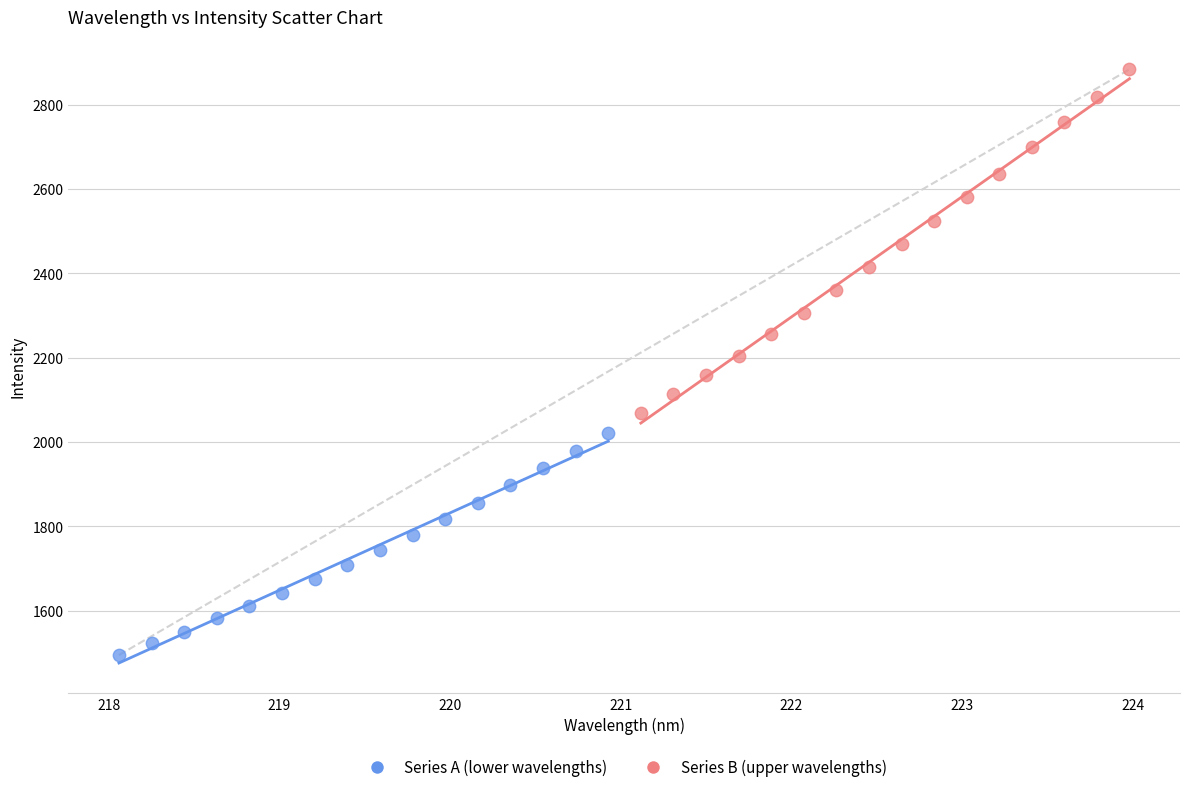

Which series contains the lowest Y value?

Series A (lower wavelengths)